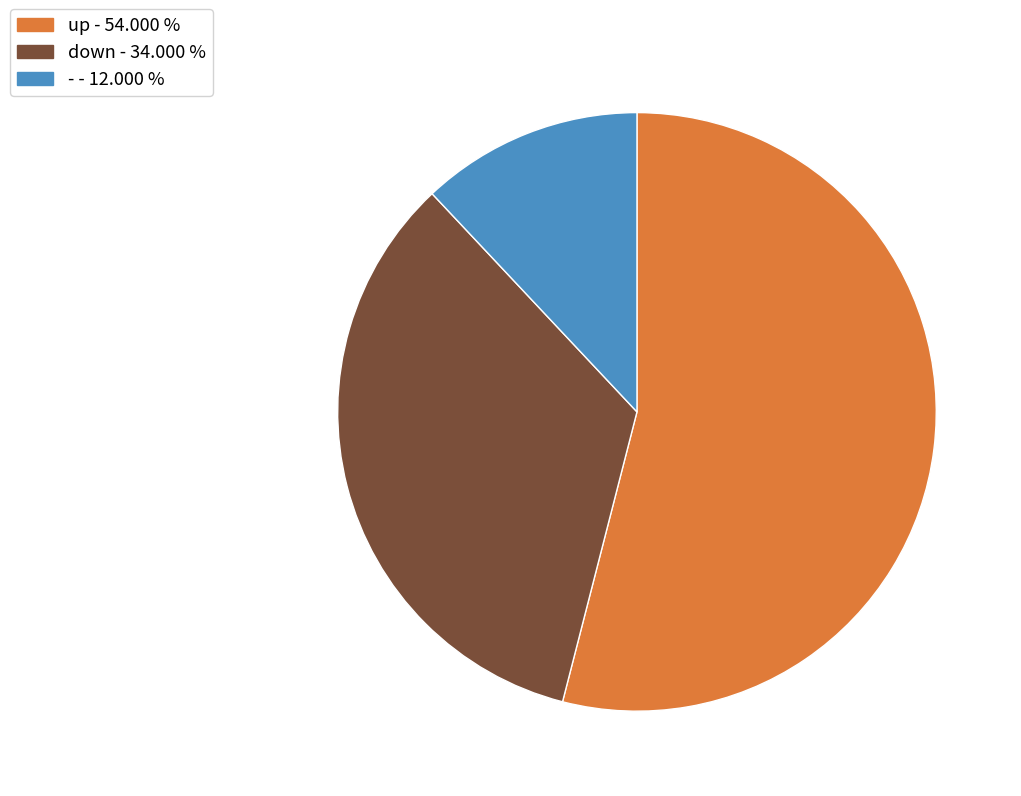

True or false: - accounts for 12% of the total.

True